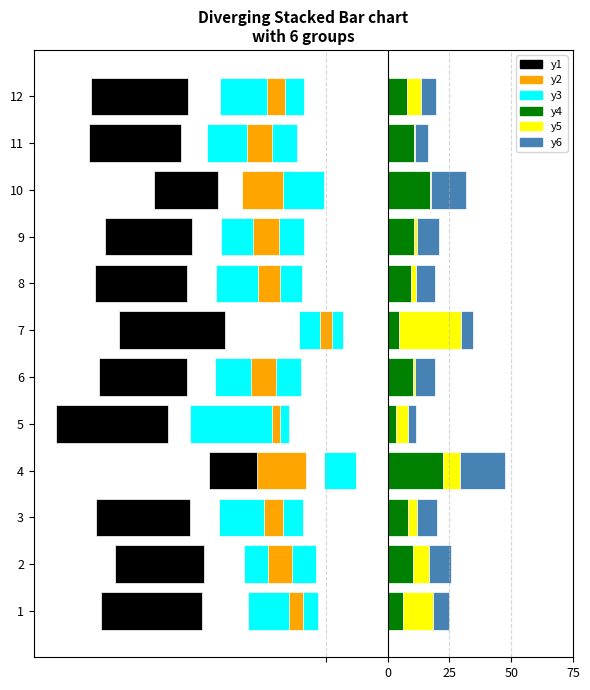

How many data points in Black Rate are less than 7?

5